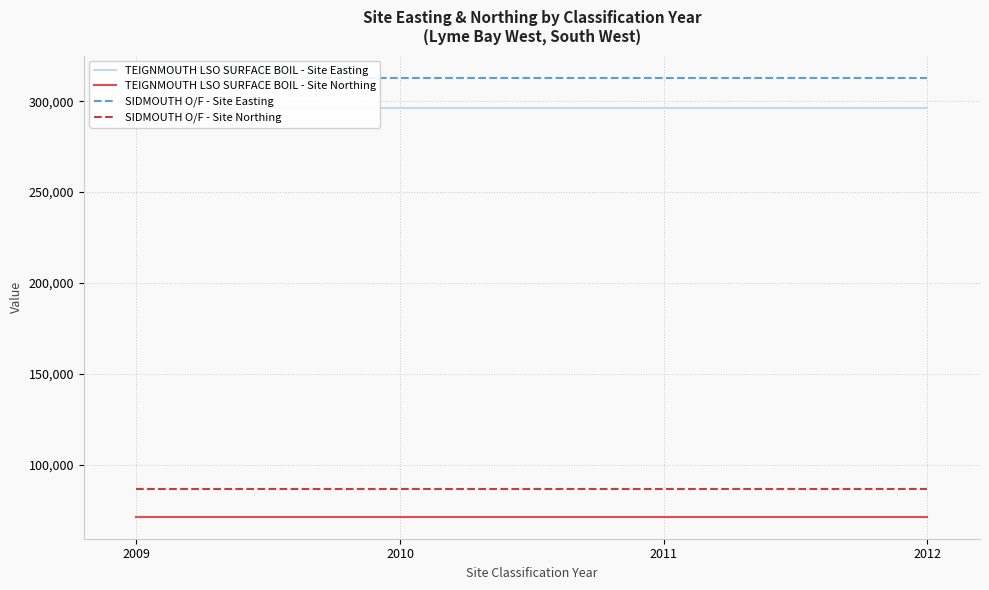

The TEIGNMOUTH LSO SURFACE BOIL - Site Northing series shows 49479 at 2011. True or false?

False